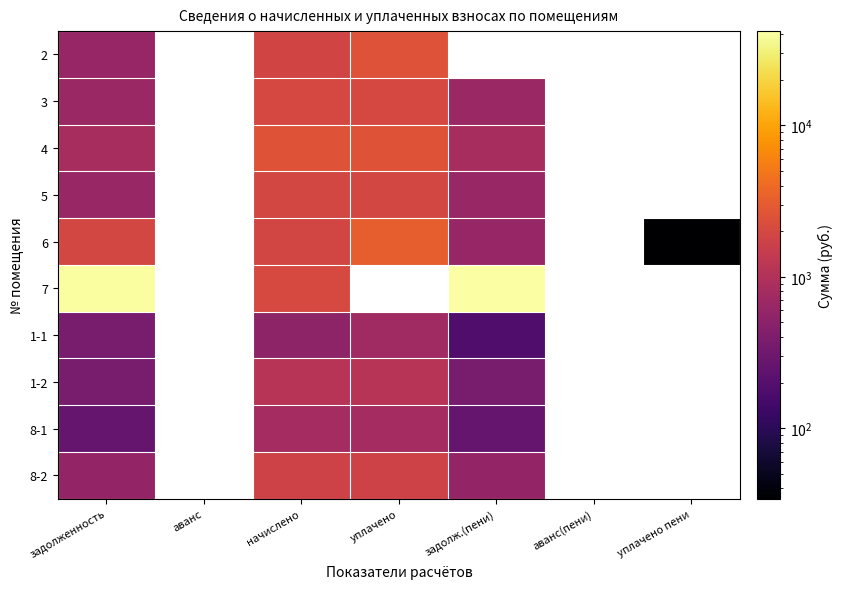

At which category is the sum across all series the highest?

задолженность